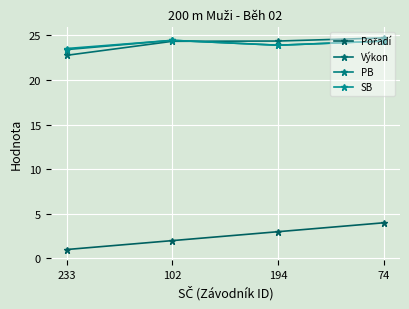

What is the spread (max minus min) of values at 74?

20.7